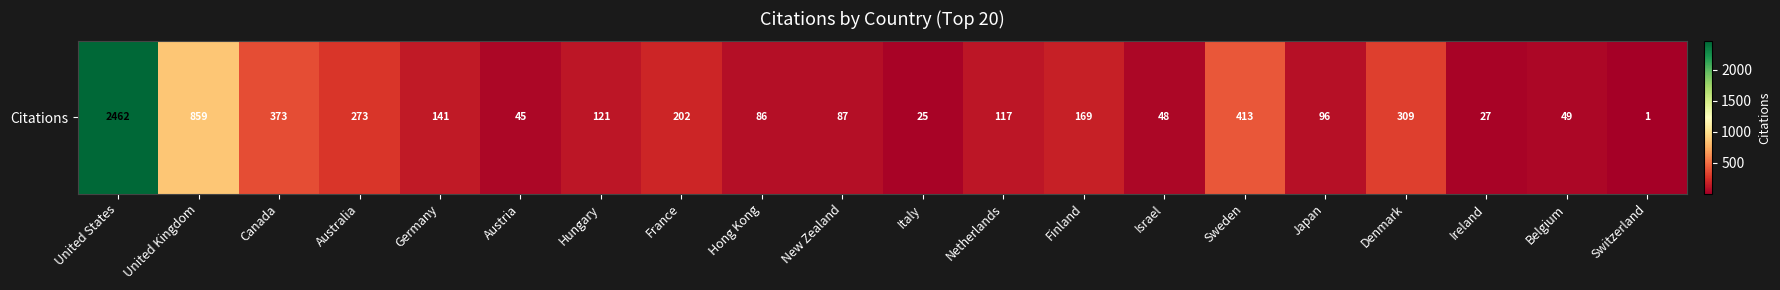

Approximately how many times larger is the value at Germany compared to Switzerland?

141.0